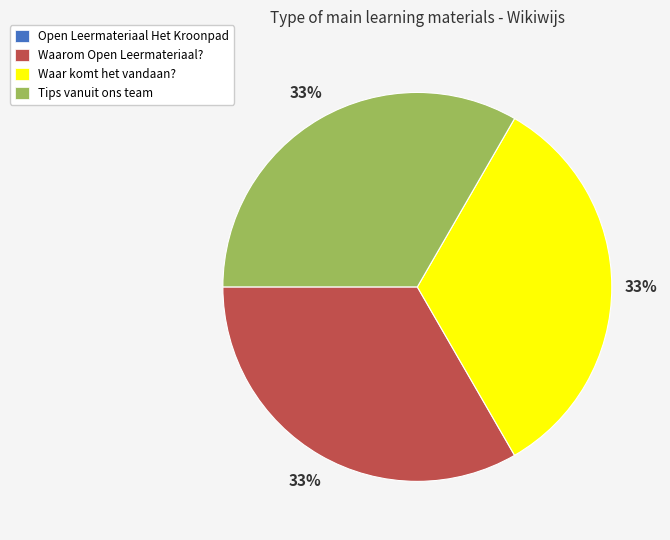

True or false: Waarom Open Leermateriaal? accounts for 33% of the total.

True